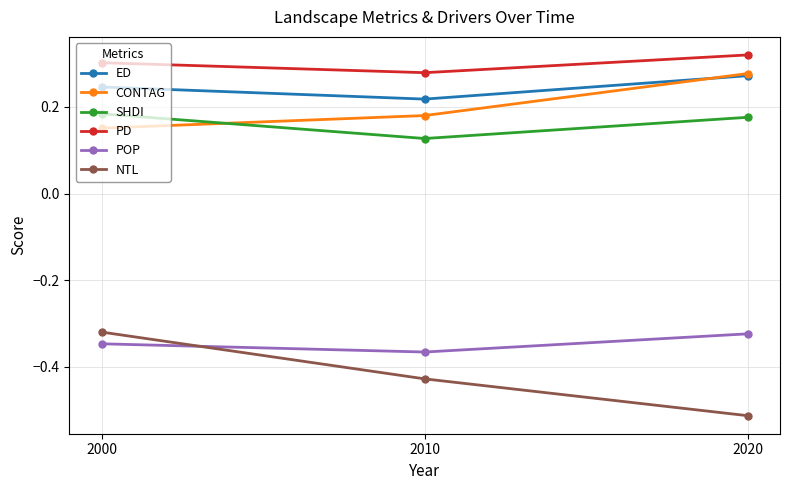

The value of NTL at 2020 is -0.8. True or false?

False